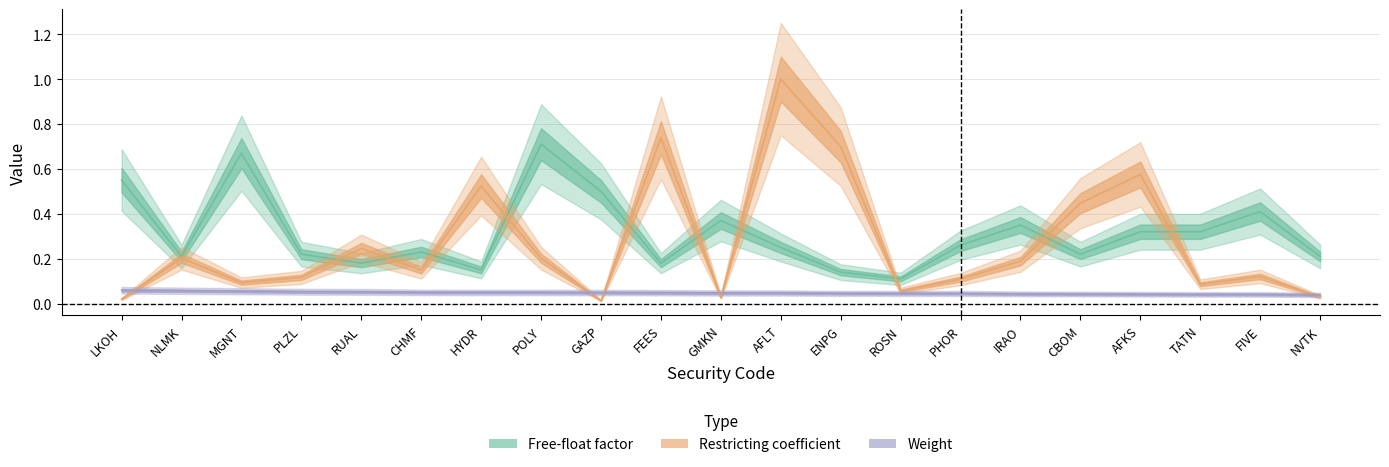

What is the label of the 7th point from the right?

PHOR